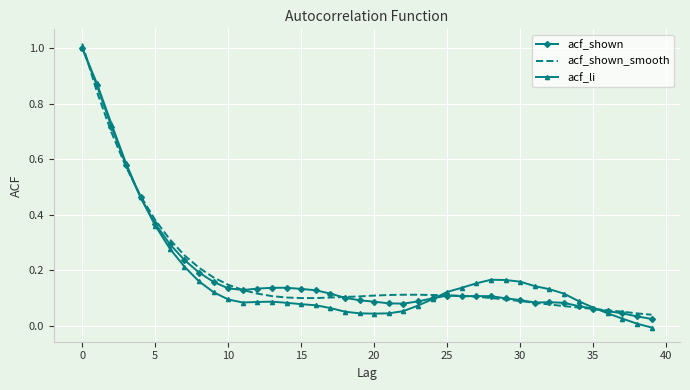

Which series has the widest spread of values?

acf_li